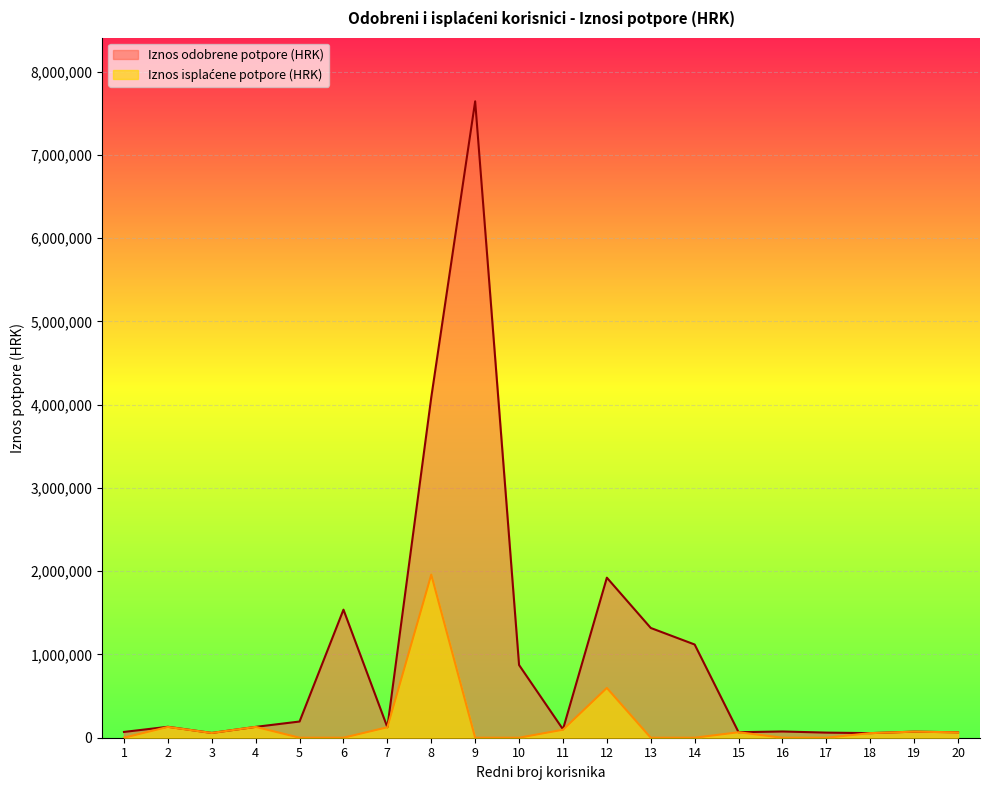

Which series has the widest spread of values?

Iznos odobrene potpore (HRK)